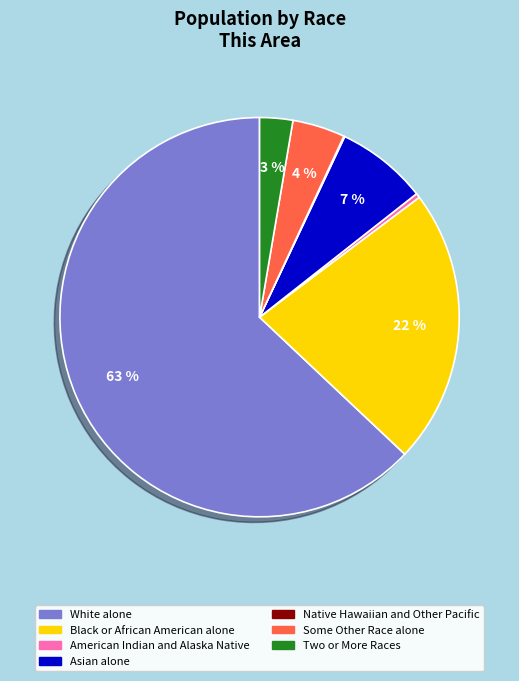

Which category has the biggest portion of the pie?

White alone